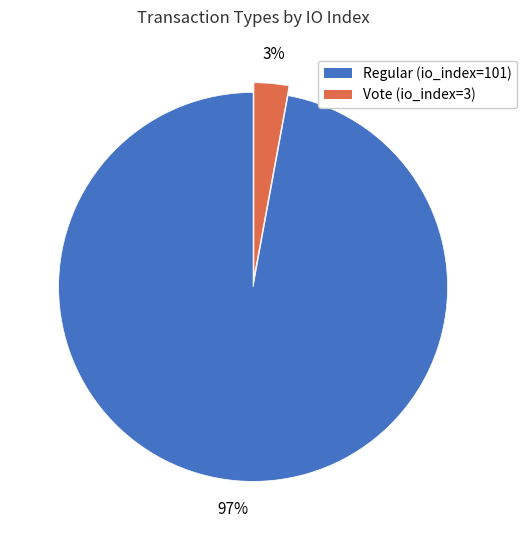

What percentage is the Regular (io_index=101) slice, to the nearest percent?

97%